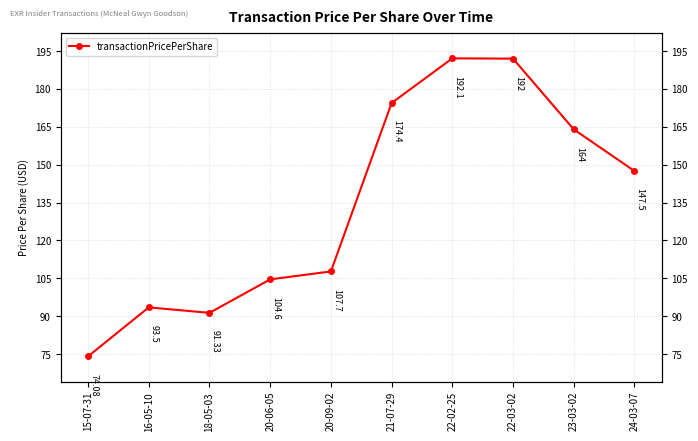

Where is the data nearest to the value 133?

24-03-07